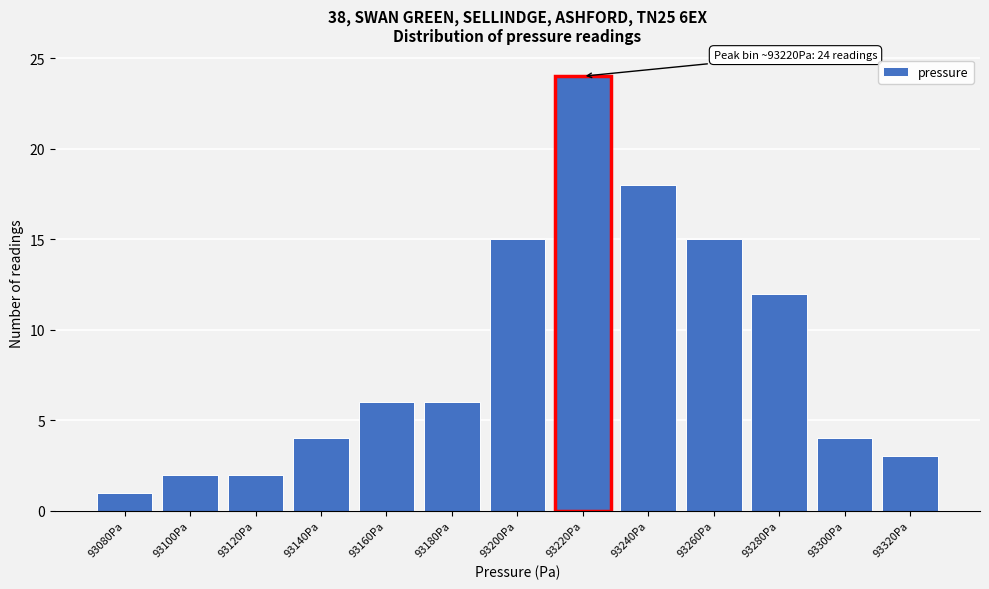

Reading left to right, what are all the values shown in this chart?

93080Pa=1	93100Pa=2	93120Pa=2	93140Pa=4	93160Pa=6	93180Pa=6	93200Pa=15	93220Pa=24	93240Pa=18	93260Pa=15	93280Pa=12	93300Pa=4	93320Pa=3